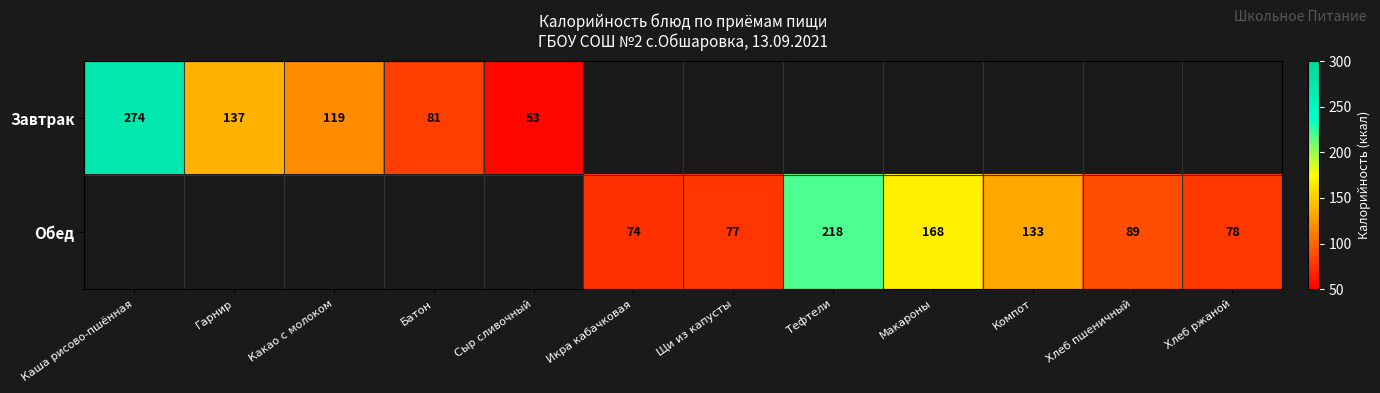

True or false: Обед has a value of 168 at Макароны.

True